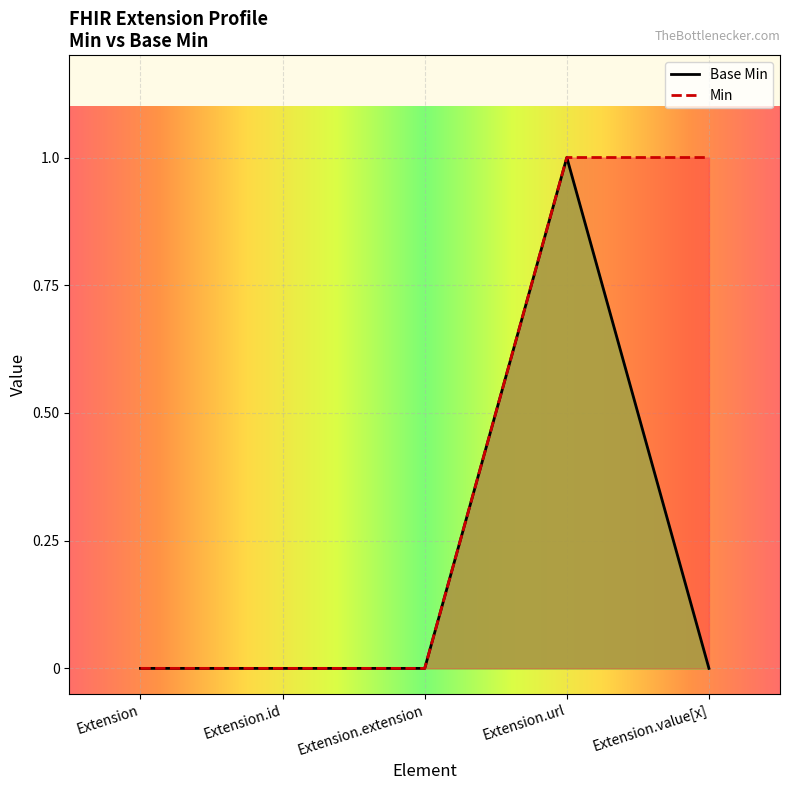

What is the maximum value for Min?

1